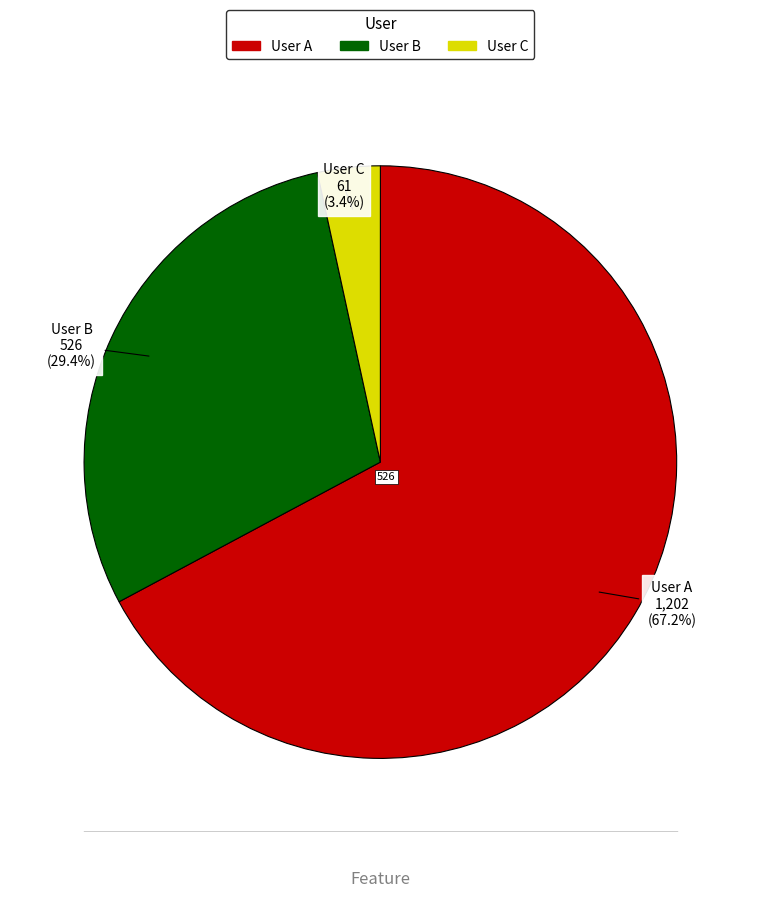

What is the majority slice?

User A